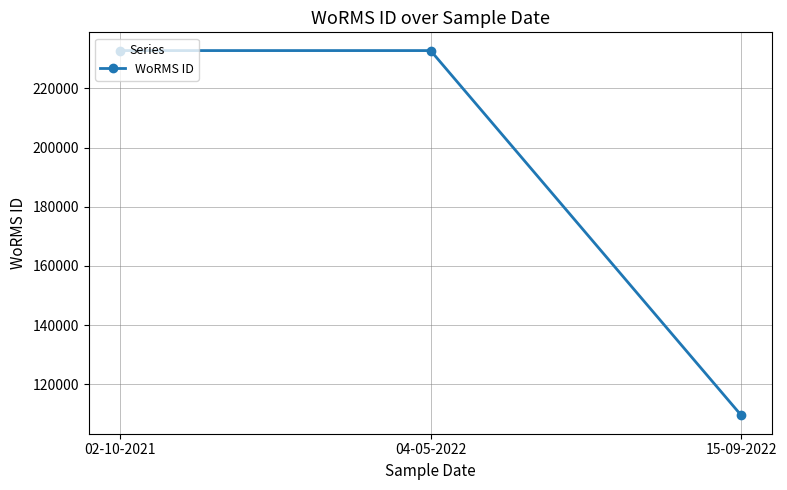

Does the chart have visible grid lines?

Yes